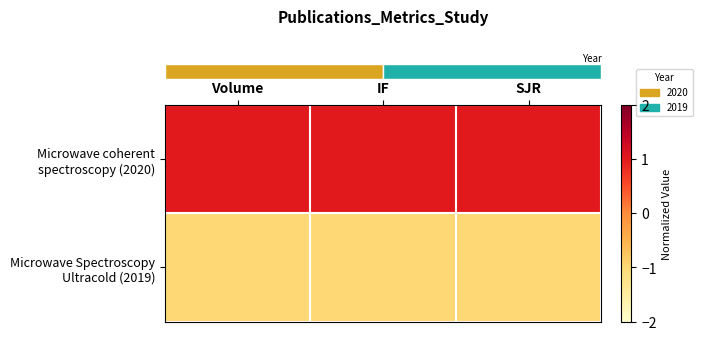

Between IF and SJR, which series saw the biggest shift?

row_0